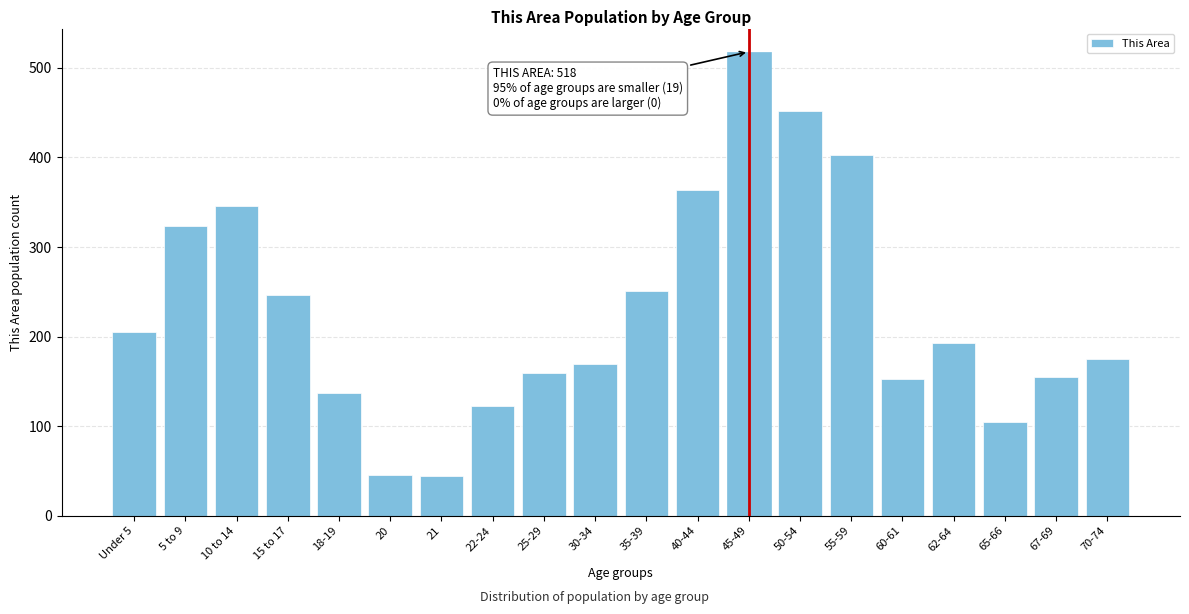

What is the value of the 12th bar from the left?

364